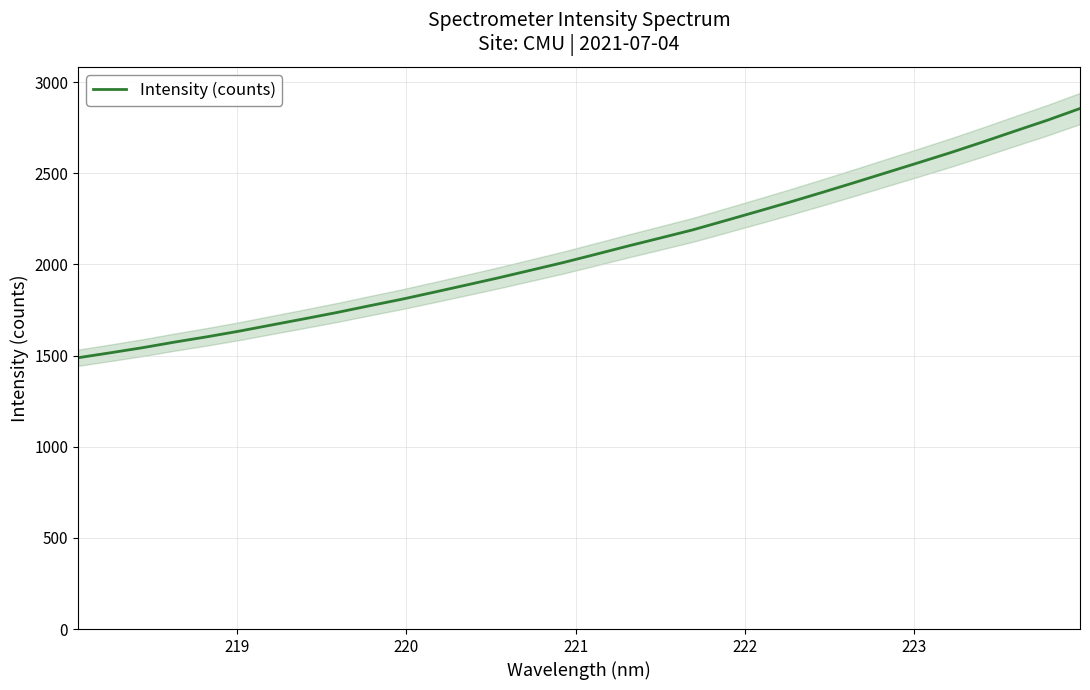

What is the highest value of the Intensity (counts) series?

2854.9